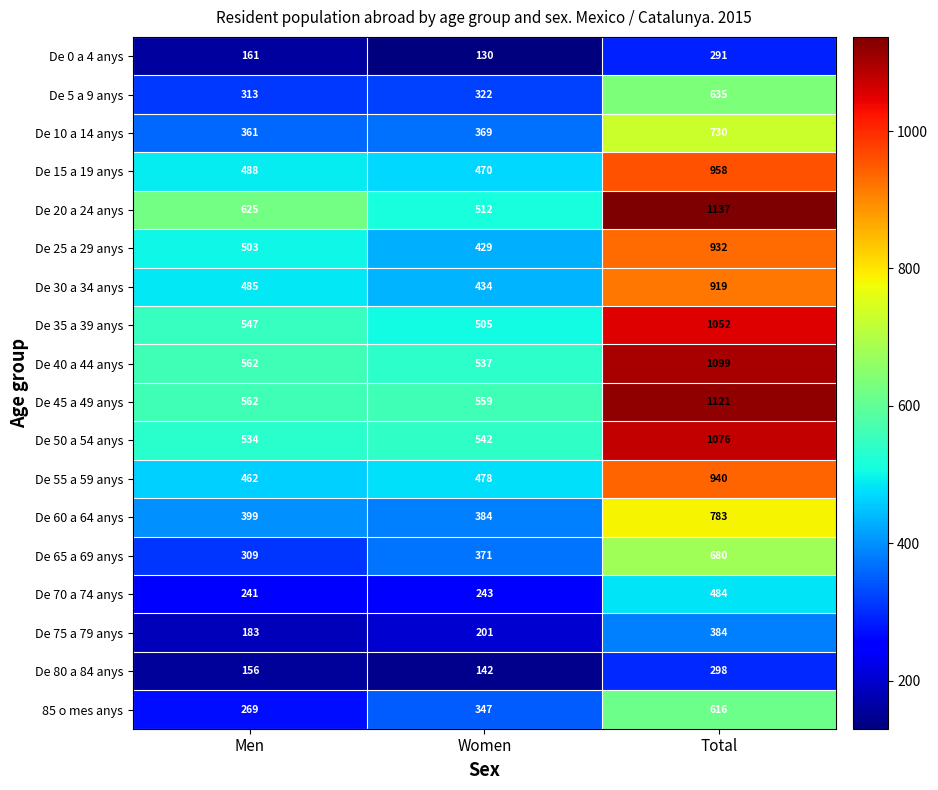

The De 0 a 4 anys series shows 291 at Total. True or false?

True